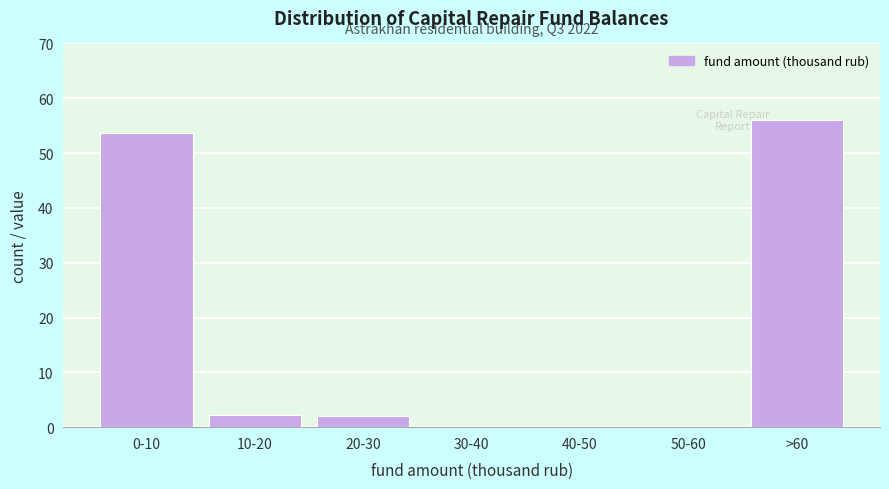

Is it true that the value at 20-30 is 2.1?

True